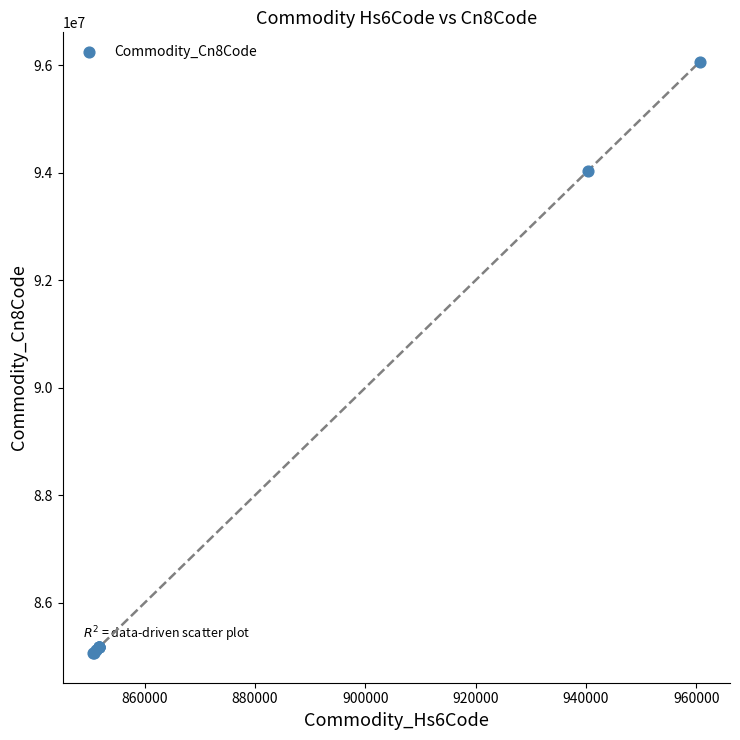

What Y value in the scatter plot is closest to 90563955?

94032080